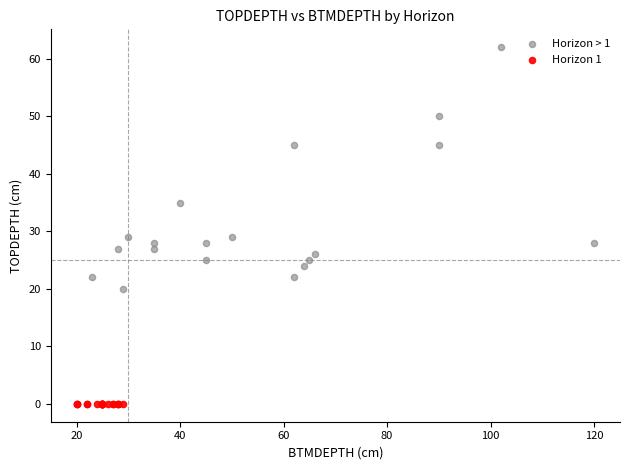

Which series contains the lowest Y value?

Horizon 1